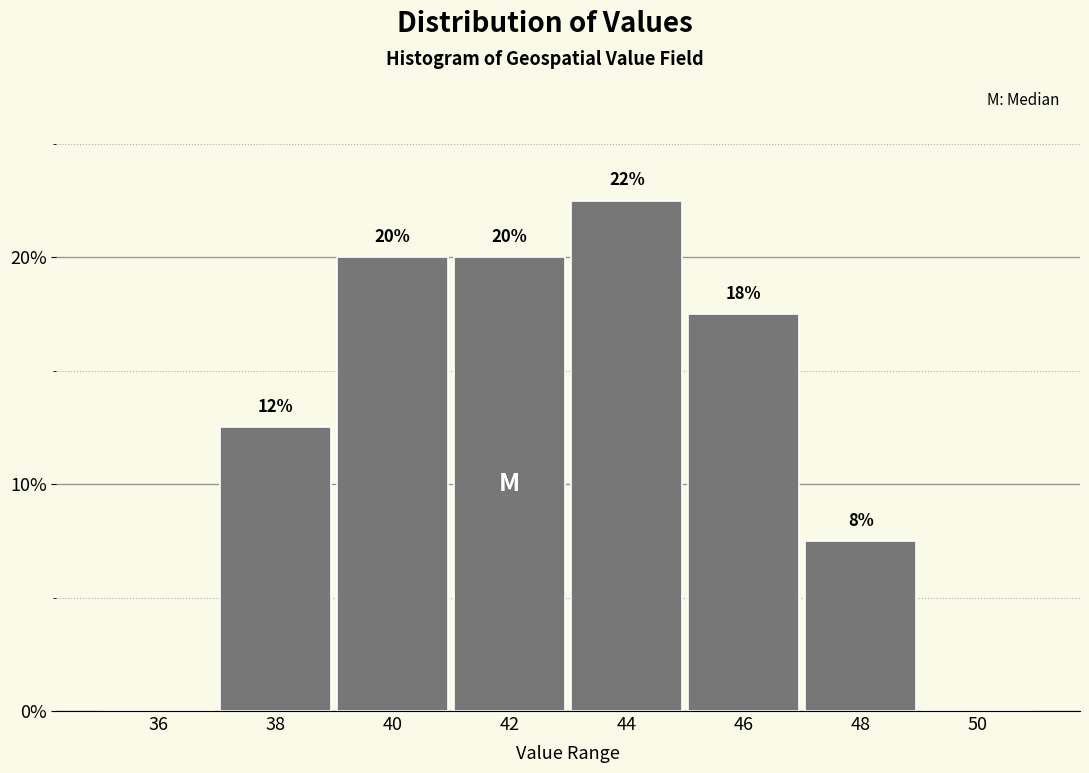

Are the bars horizontal?

No